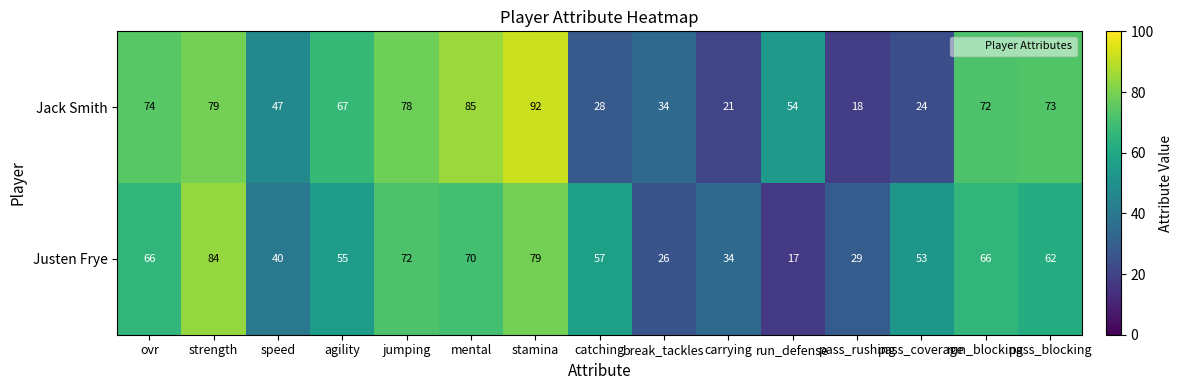

At which label does Justen Frye reach its minimum?

run_defense